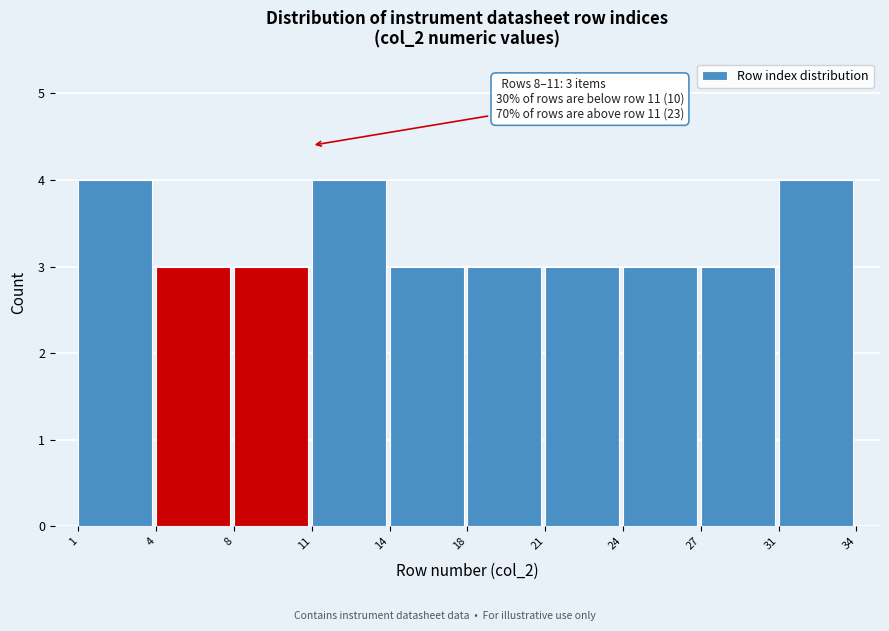

Reading left to right, extract all data points from this chart.

1=4	4=3	8=3	11=4	14=3	18=3	21=3	24=3	27=3	31=4